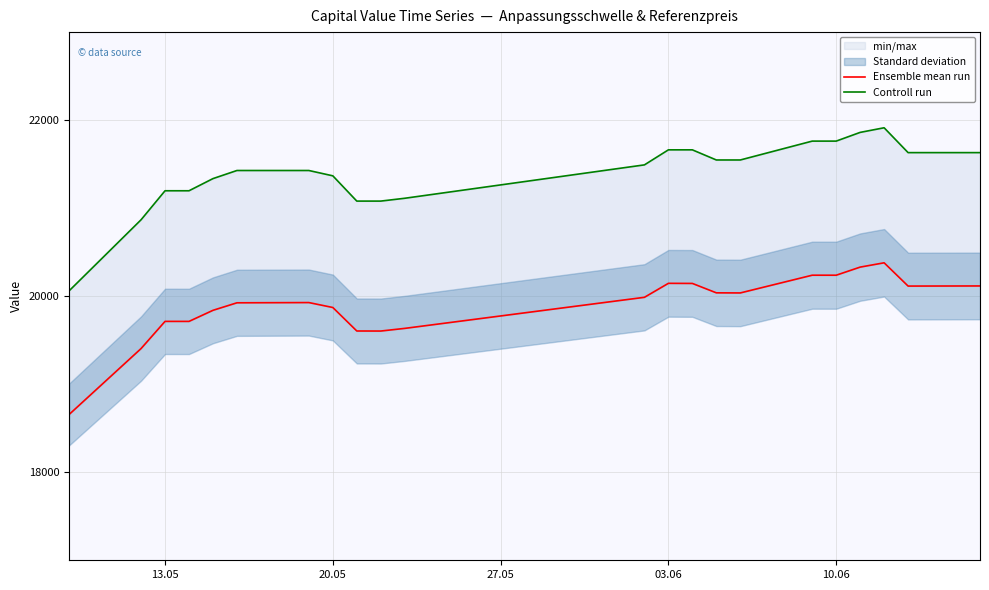

Which series has the largest range (max minus min)?

Controll run